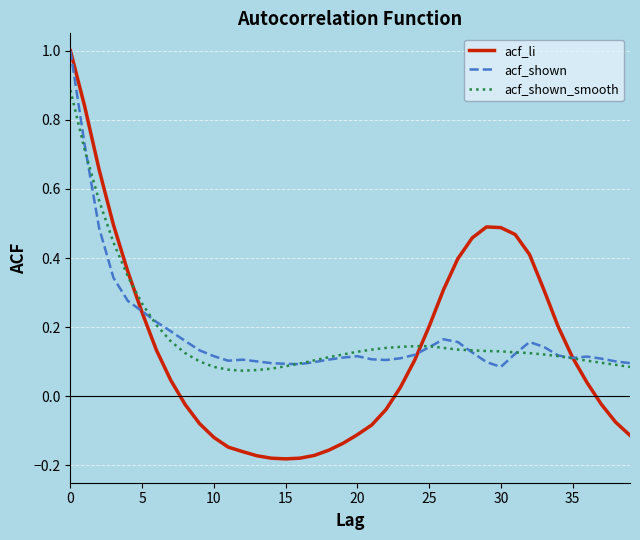

Which series has the largest range (max minus min)?

acf_li